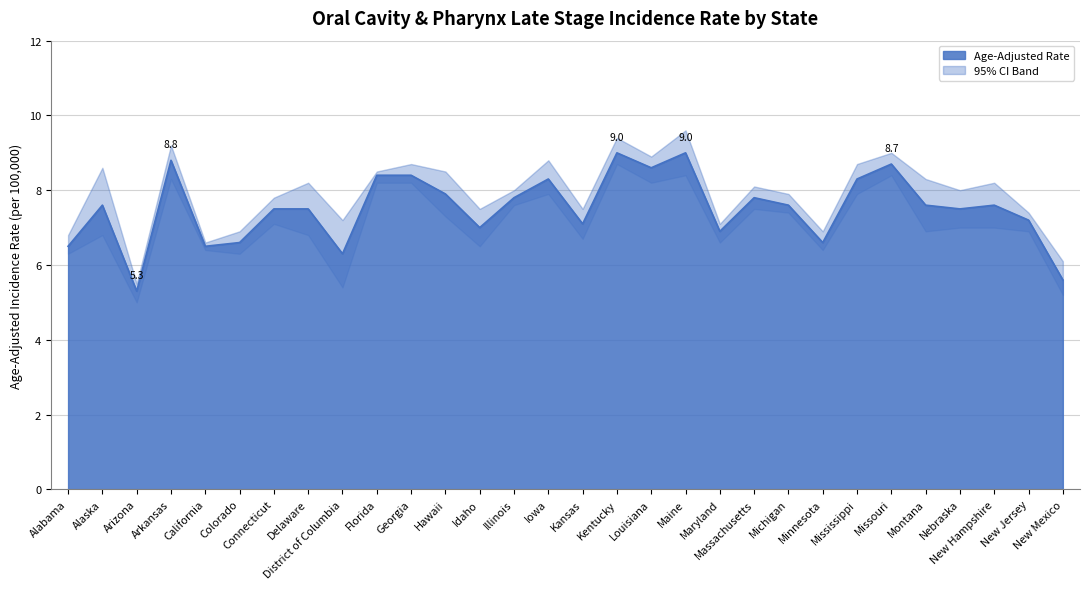

What is the difference between the maximum and minimum values in the Age-Adjusted Rate series?

3.7